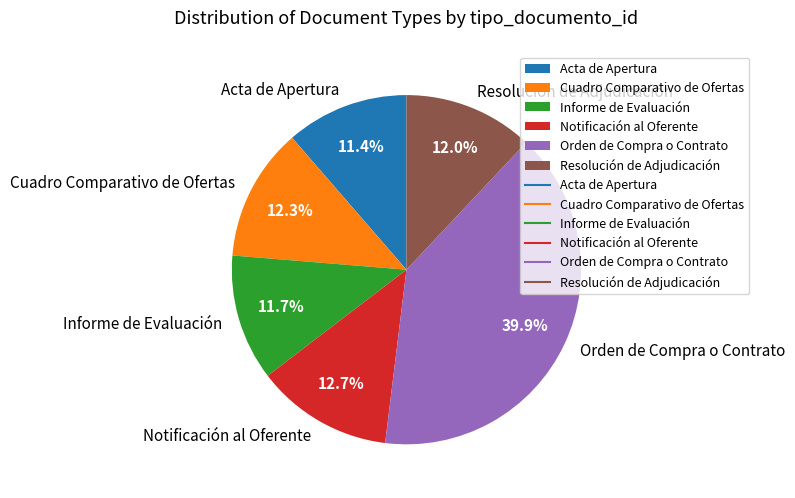

Count the number of slices in the pie.

6